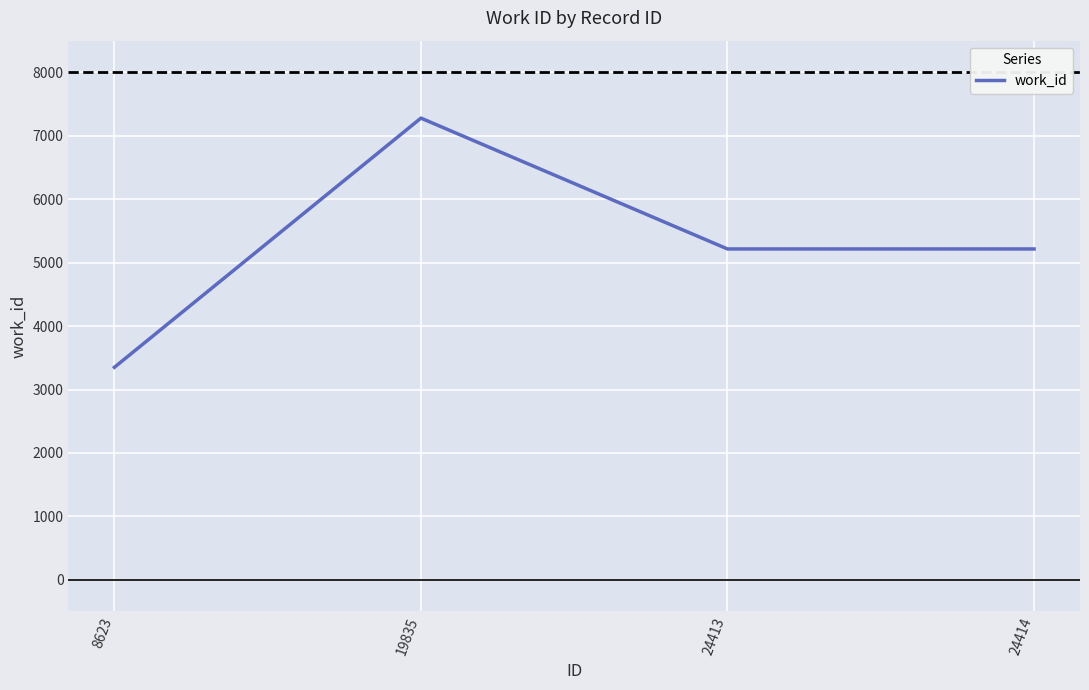

Which category has the highest value across all series?

19835